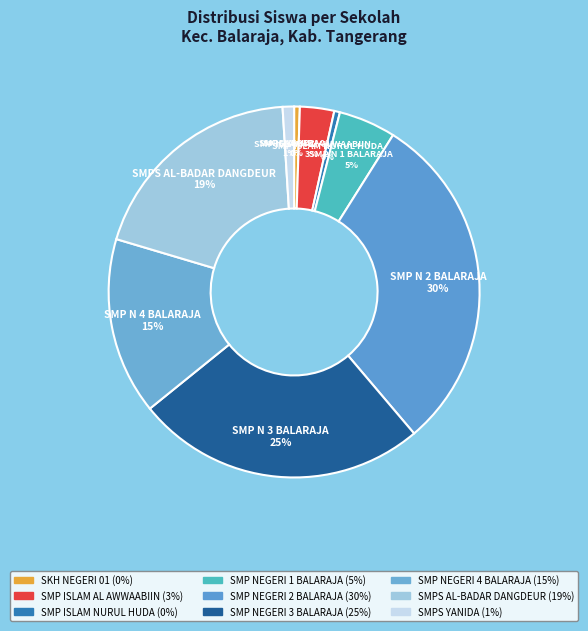

To the nearest percent, what portion does SMPS AL-BADAR DANGDEUR represent?

19%